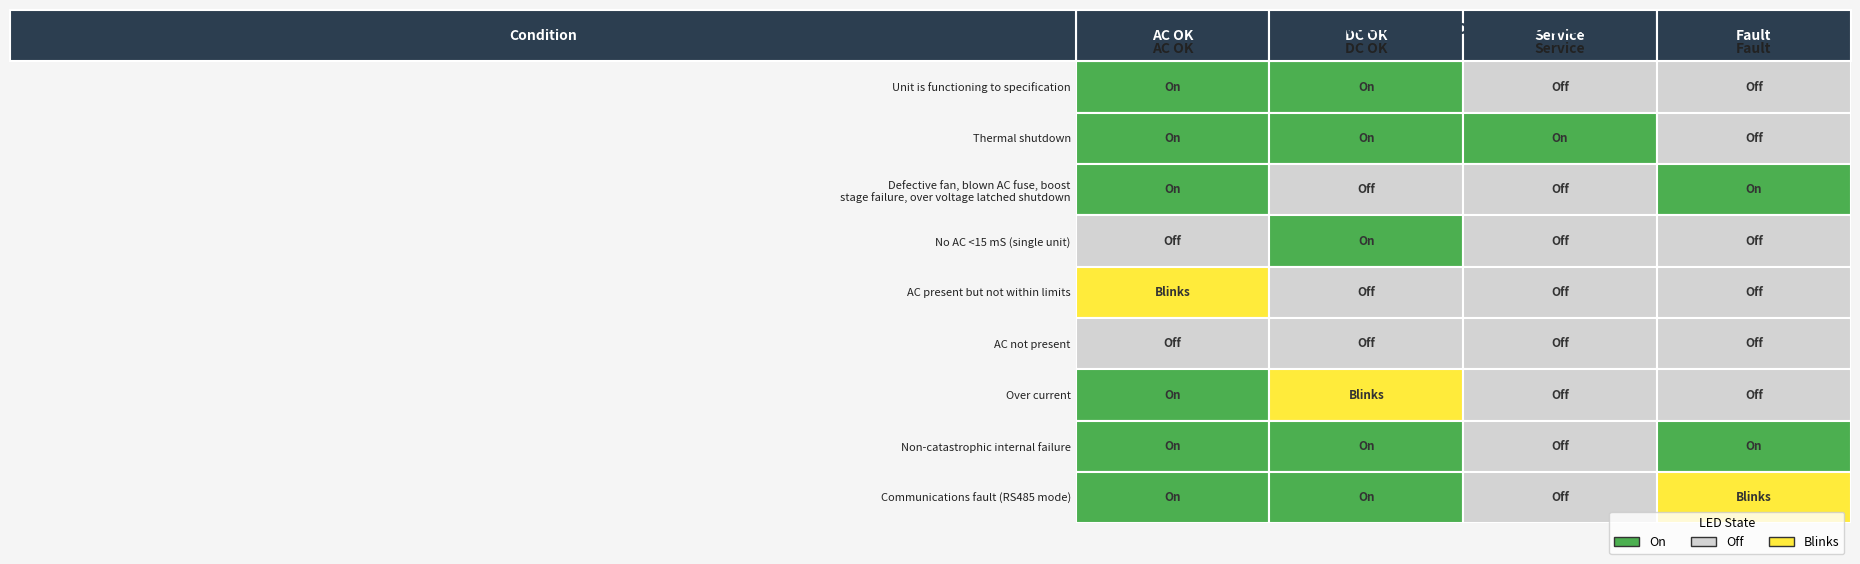

Reading left to right, transcribe all the data shown in this chart.

Unit is functioning to specification: 0=1	1=1	2=0	3=0
Thermal shutdown: 0=1	1=1	2=1	3=0
Defective fan, blown AC fuse, boost stage failure, over voltage latched shutdown: 0=1	1=0	2=0	3=1
No AC <15 mS (single unit): 0=0	1=1	2=0	3=0
AC present but not within limits: 0=2	1=0	2=0	3=0
AC not present: 0=0	1=0	2=0	3=0
Over current: 0=1	1=2	2=0	3=0
Non-catastrophic internal failure: 0=1	1=1	2=0	3=1
Communications fault (RS485 mode): 0=1	1=1	2=0	3=2